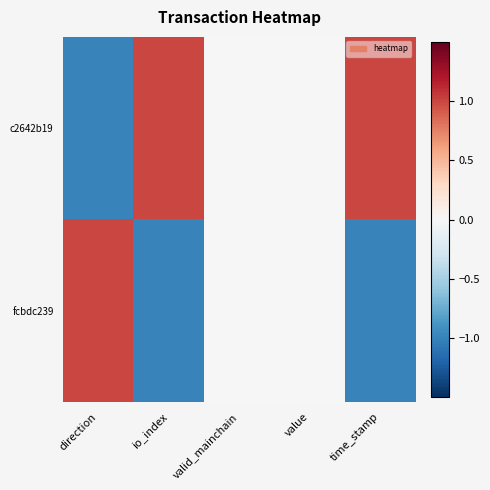

Between value and io_index, which is larger?

io_index